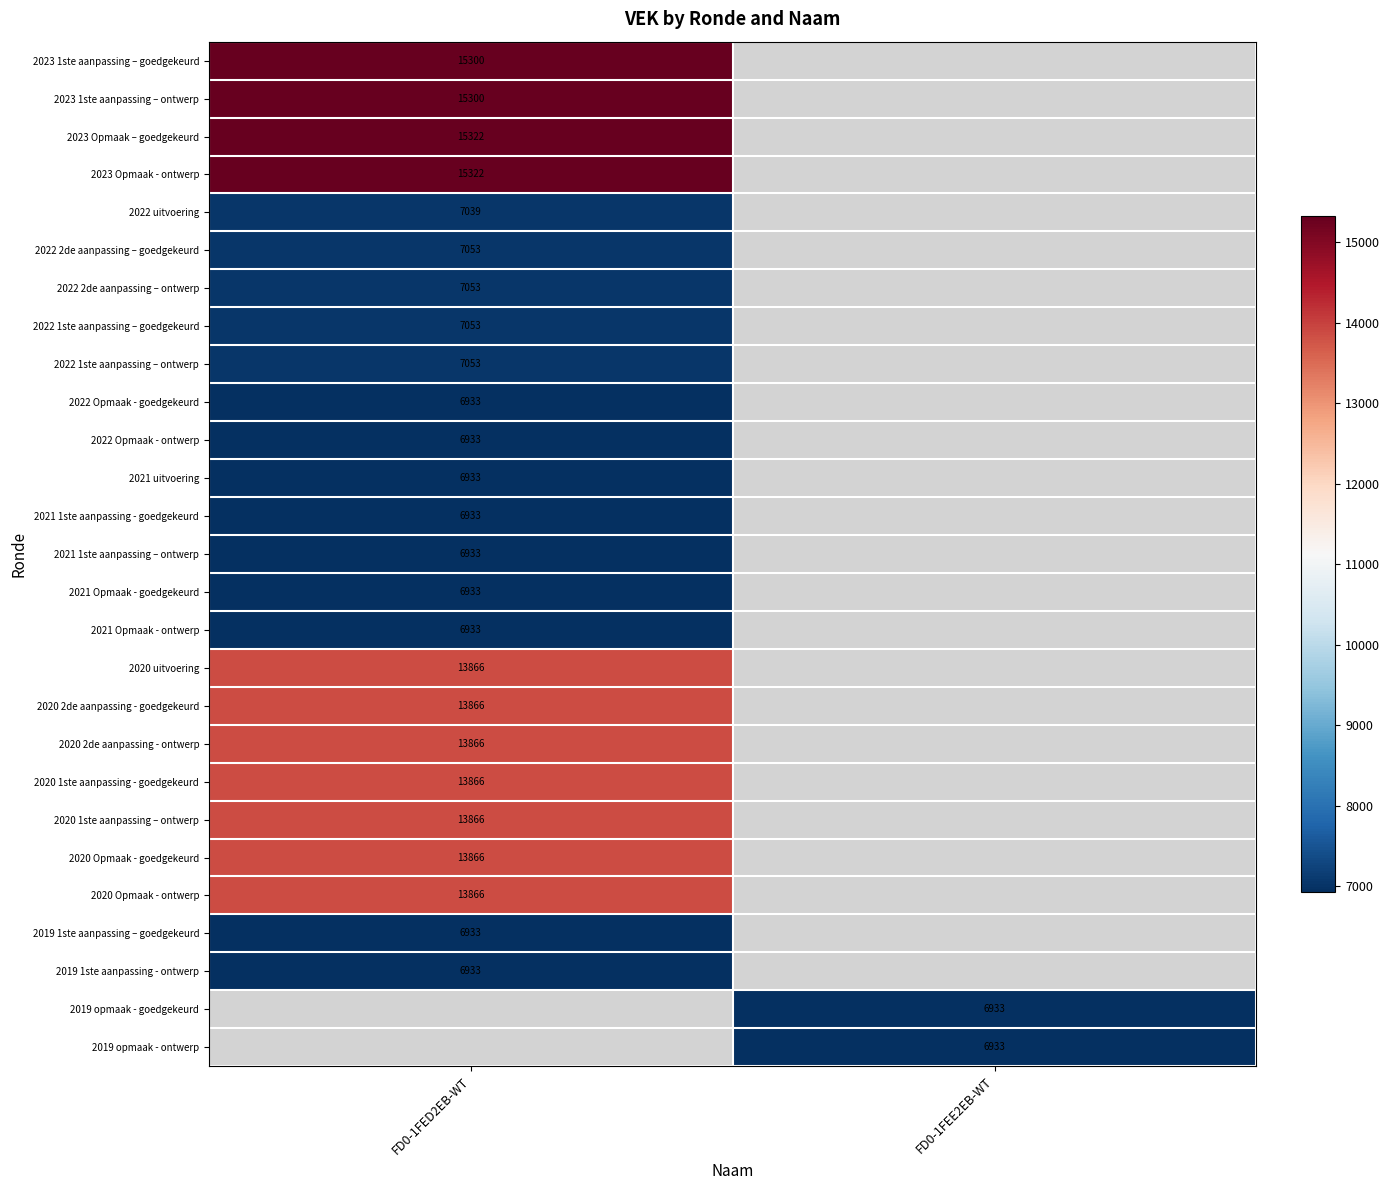

The value of 2022 uitvoering at FD0-1FED2EB-WT is 1987.2. True or false?

False